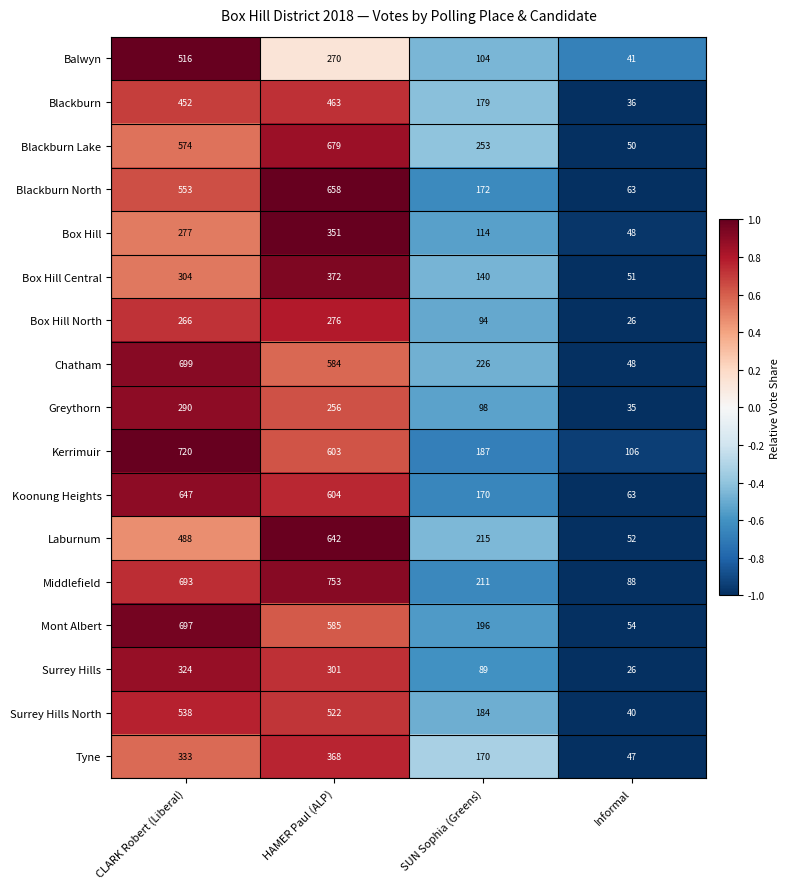

Which series has the largest range (max minus min)?

Middlefield